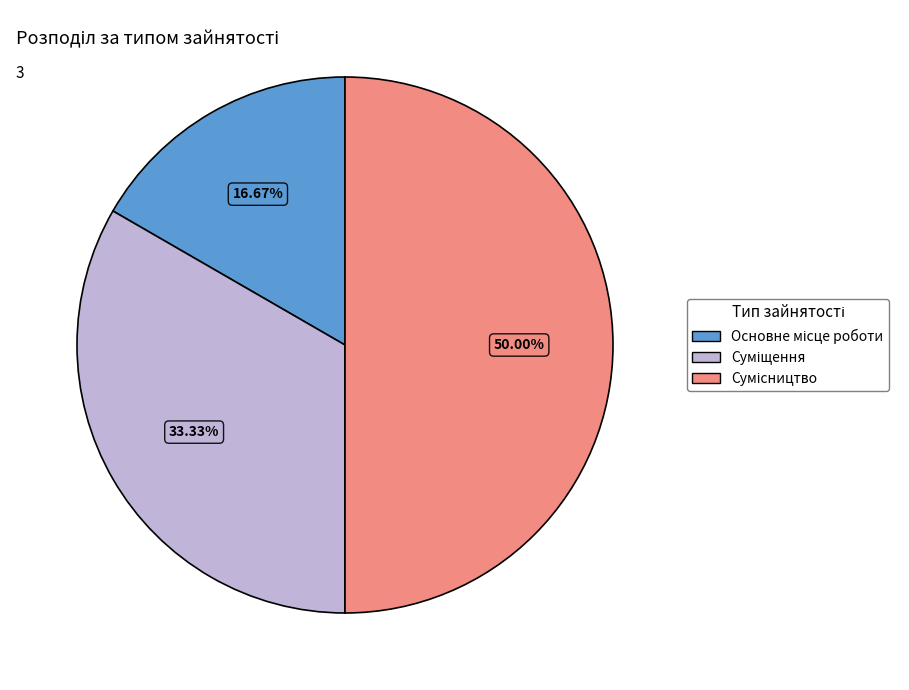

What percentage is NOT represented by Суміщення?

66.7%